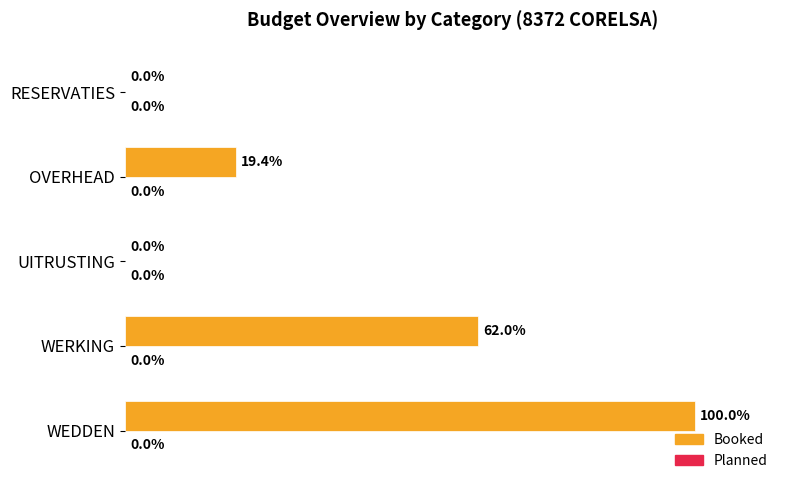

Where is the data nearest to the value 50?

WERKING